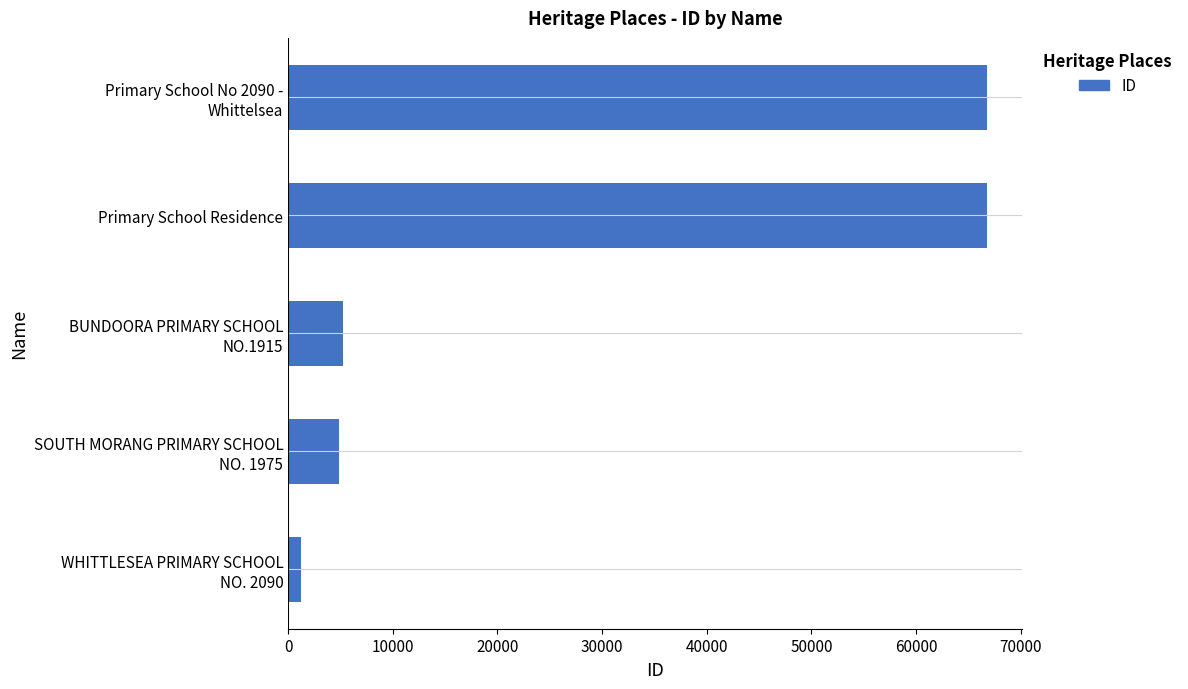

What value does the data have at Primary School Residence, to the nearest 50?

66800